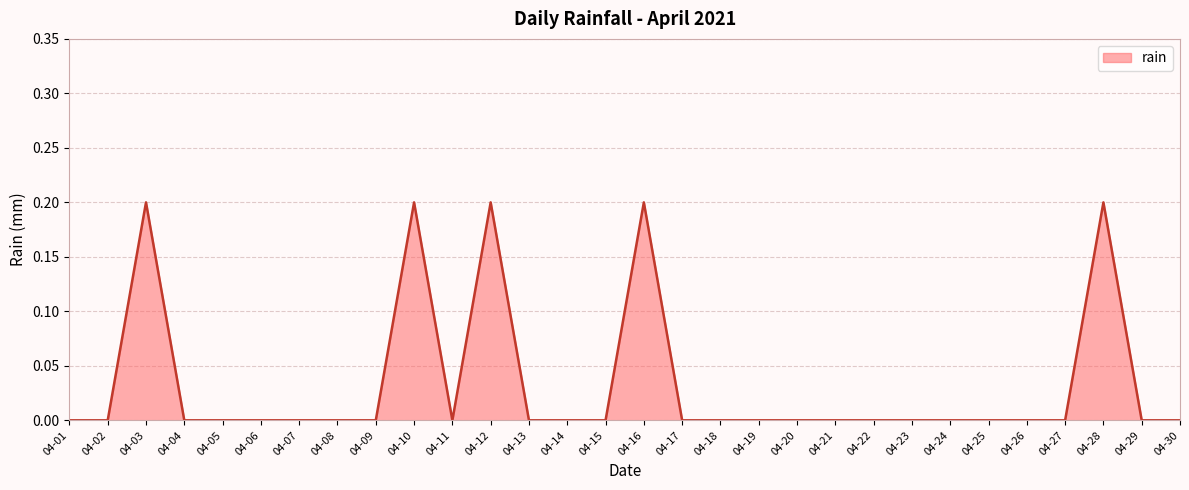

At which category does the data reach its first local peak?

04-03